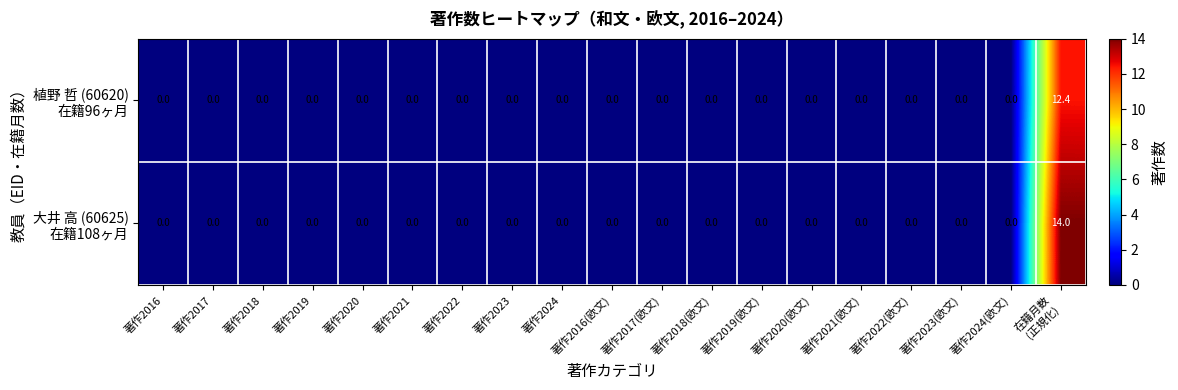

What is the maximum value shown in the chart?

14.0